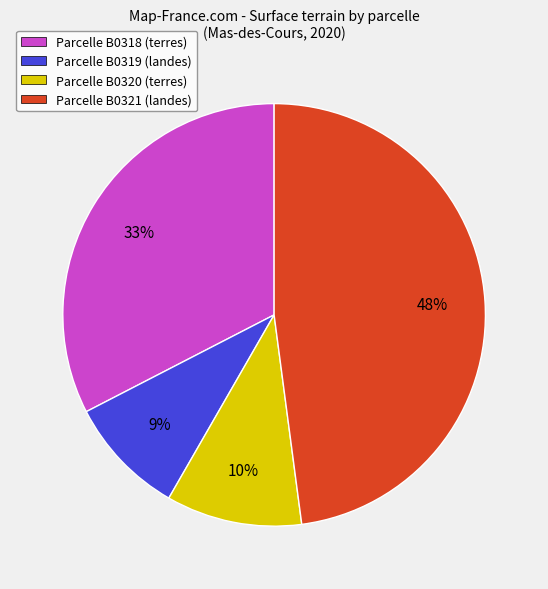

Is it true that Parcelle B0319 (landes) is 19% of the pie?

False